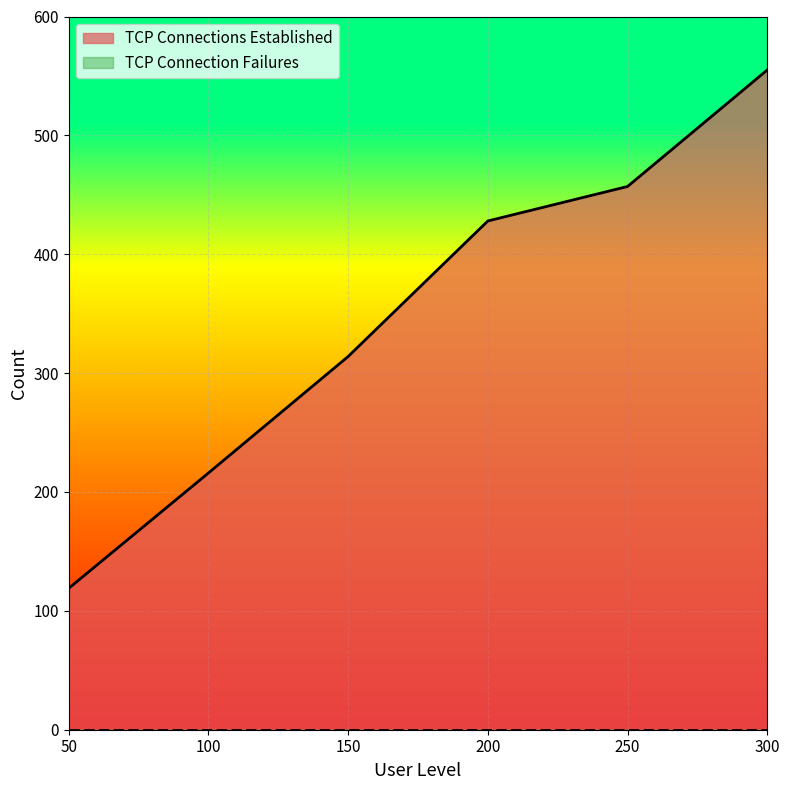

Reading left to right, extract all data points from this chart.

50=119	100=216	150=314	200=428	250=457	300=555